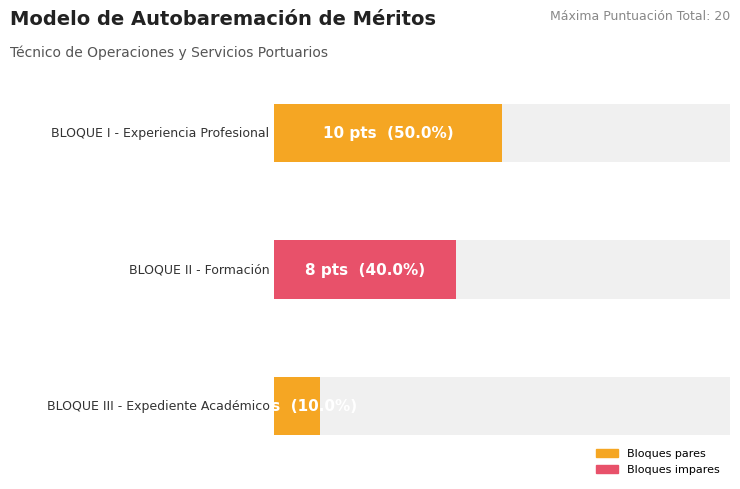

At which label does the data first exceed 8?

BLOQUE I - Experiencia Profesional